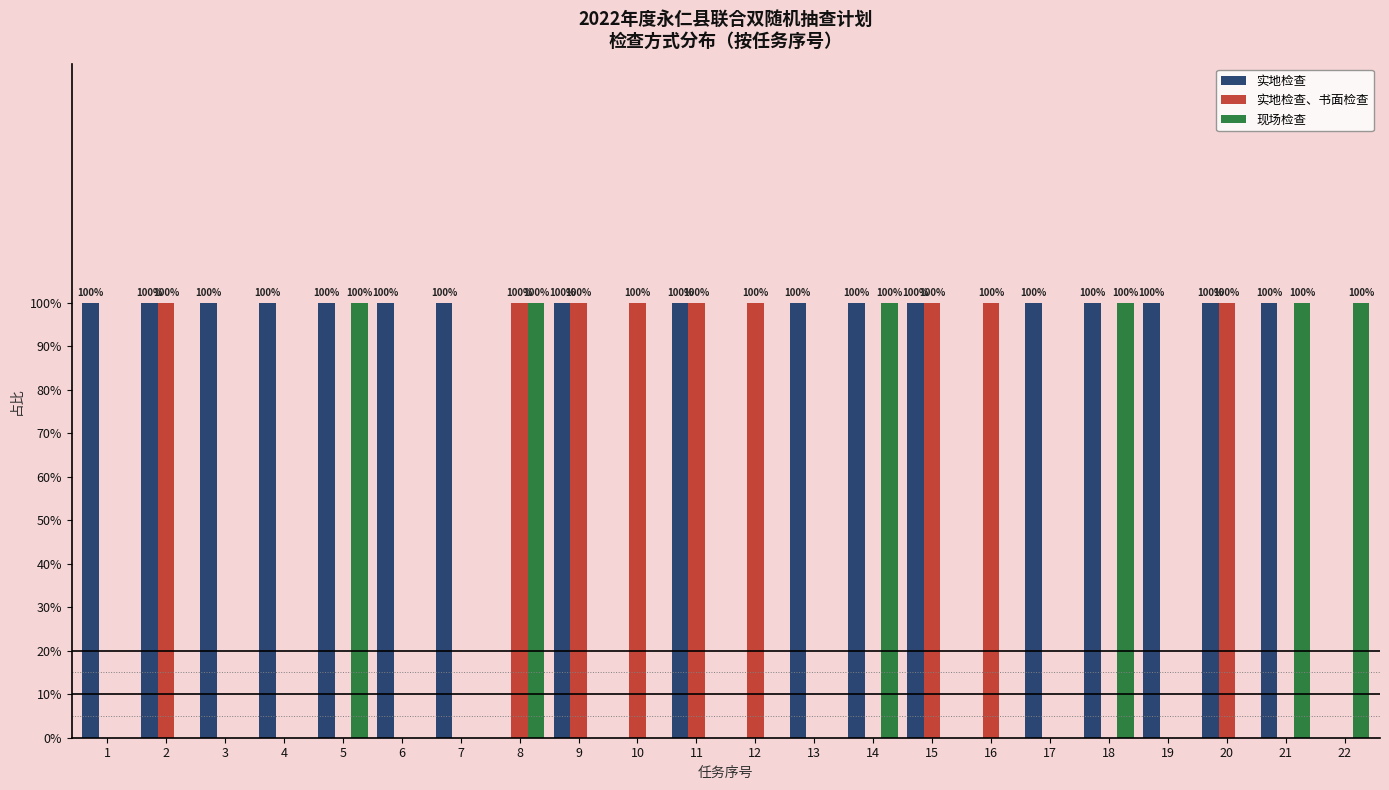

Are the bars grouped side by side (vs. stacked)?

Yes